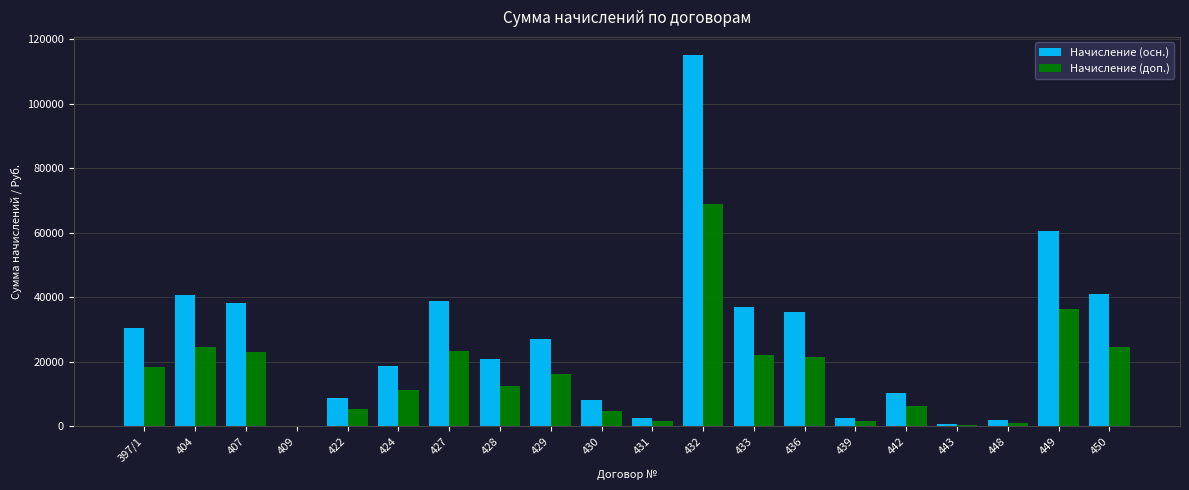

What is the sum of all Начисление (доп.) values?

324121.0